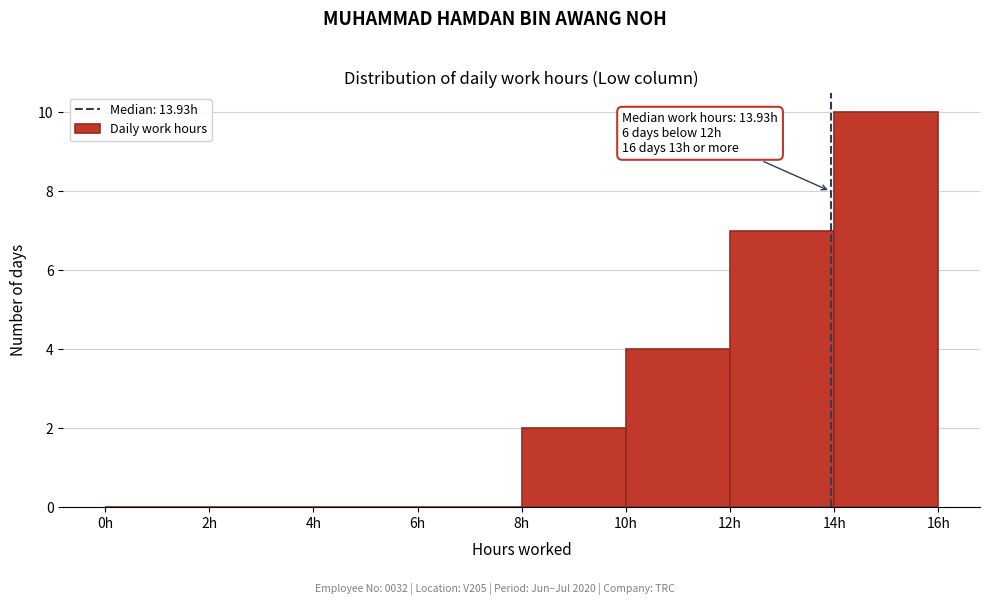

Over which range of the x-axis is the bar tallest?

14 to 16